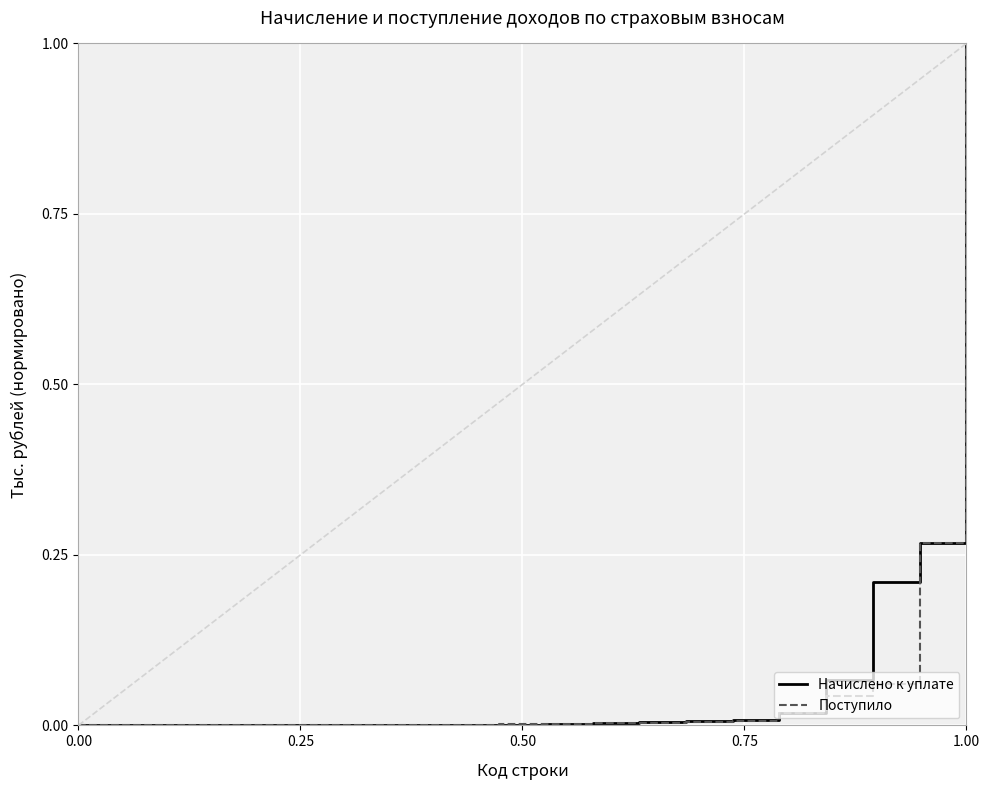

What is the maximum value for Поступило?

1.0